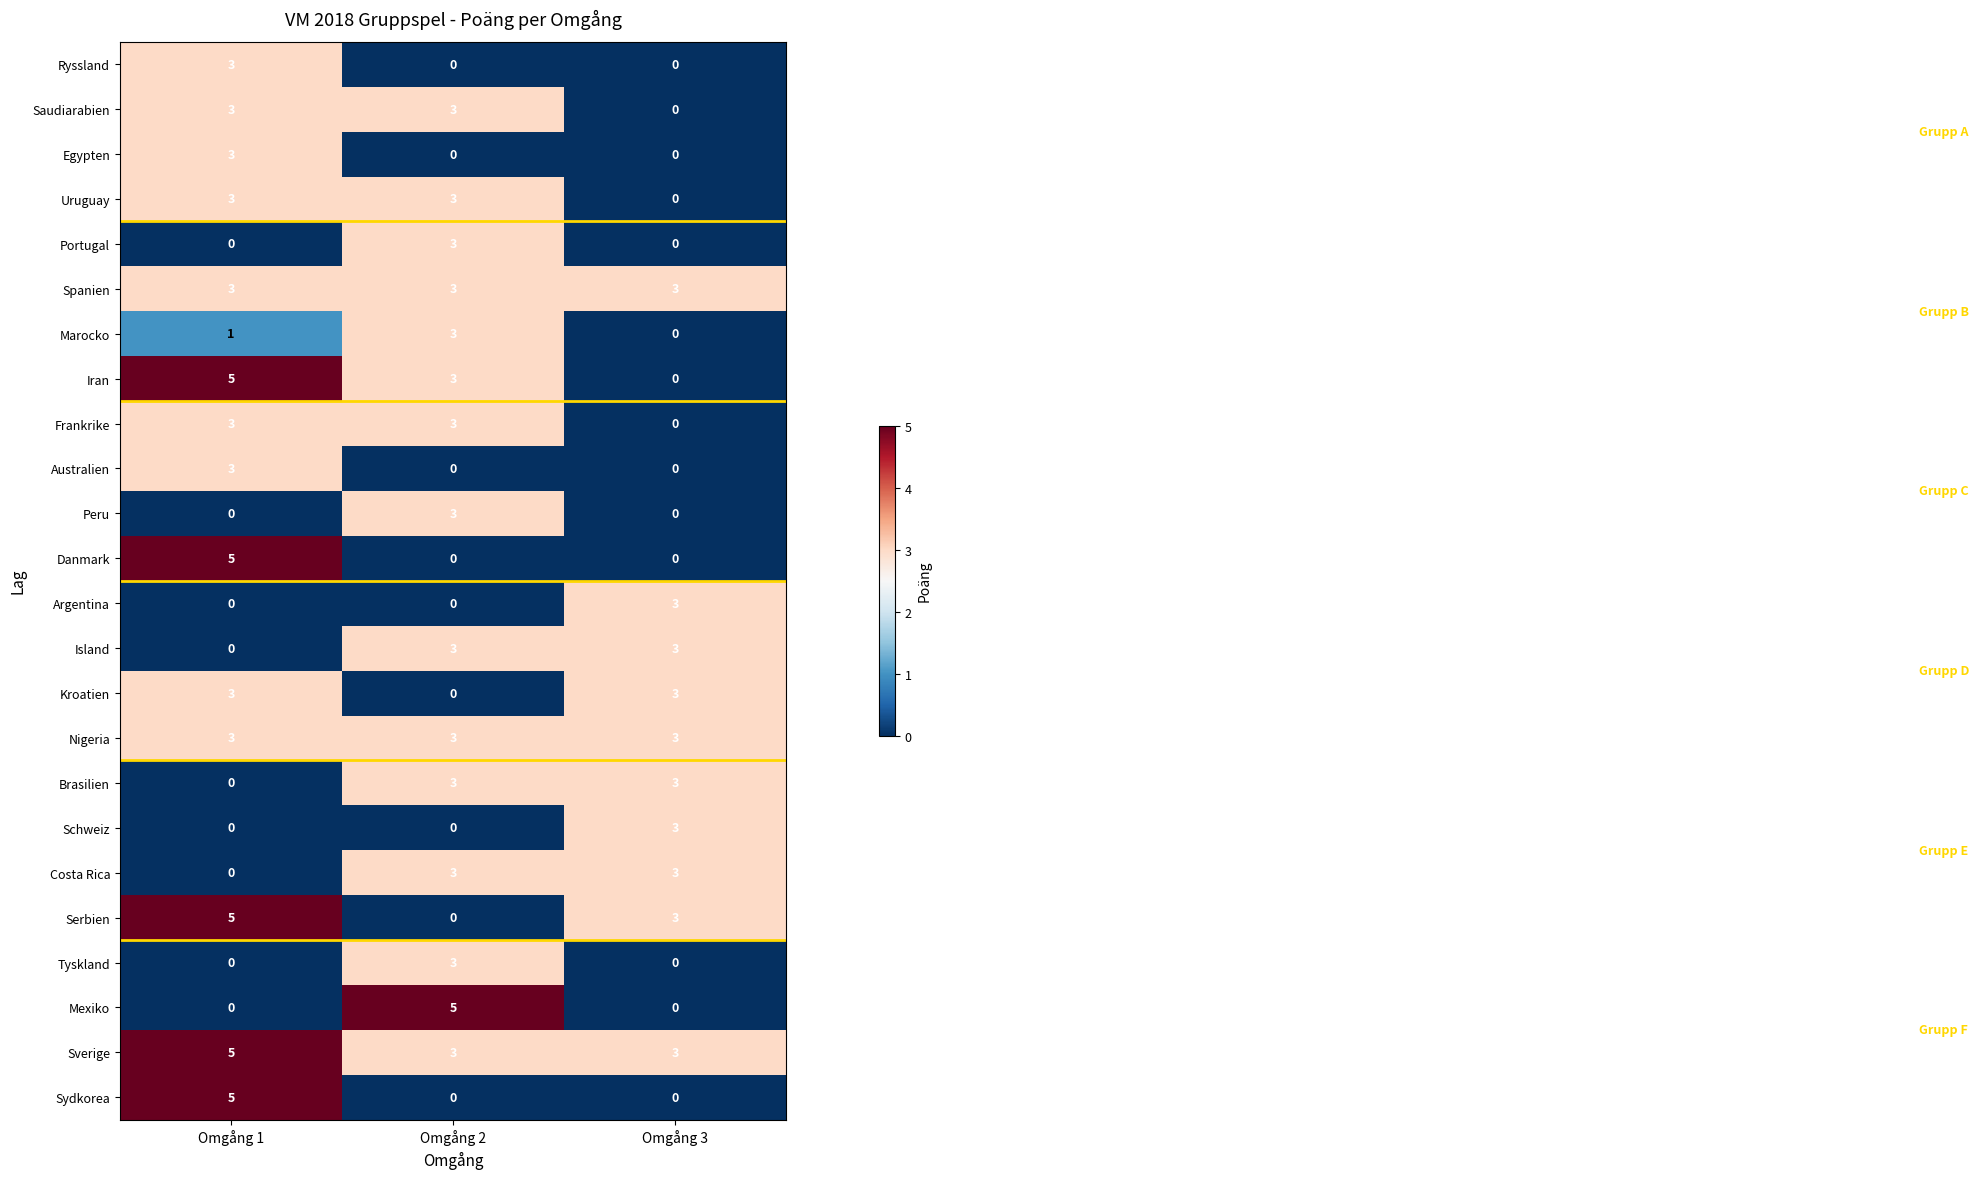

How many values in the Frankrike series are below 3?

1